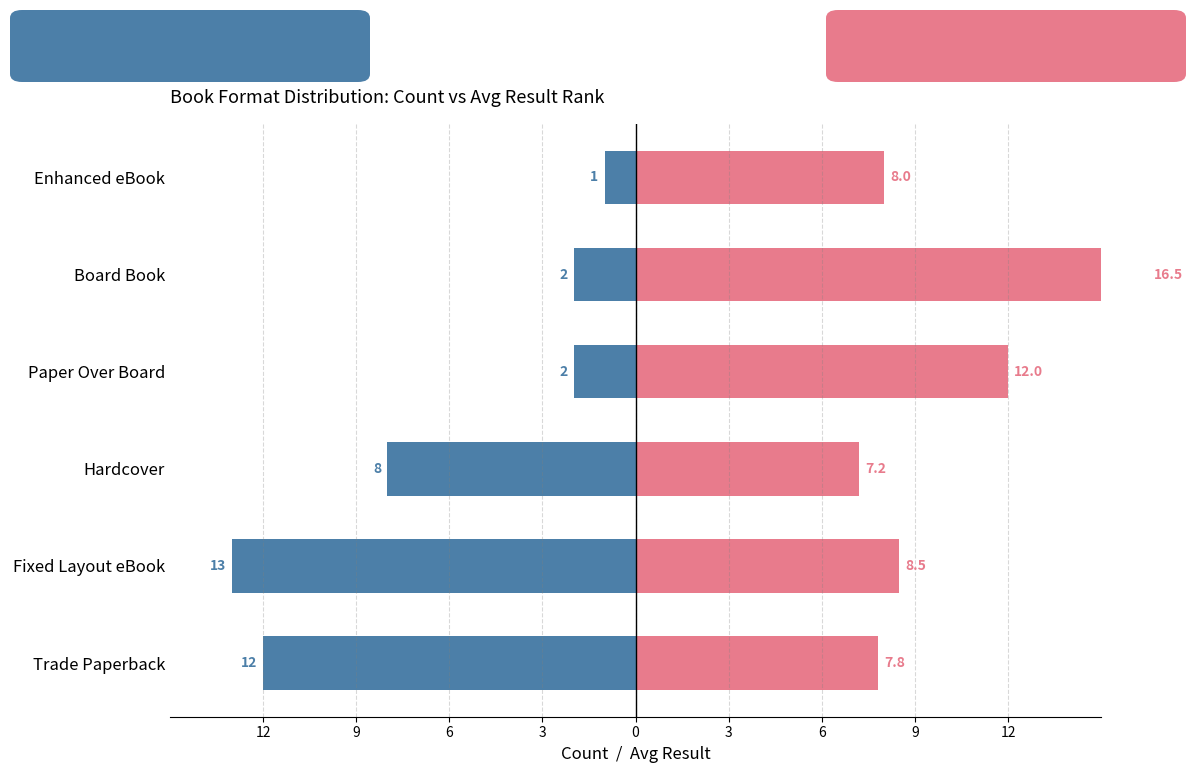

Which series has the largest total across all categories?

Avg Result (right)